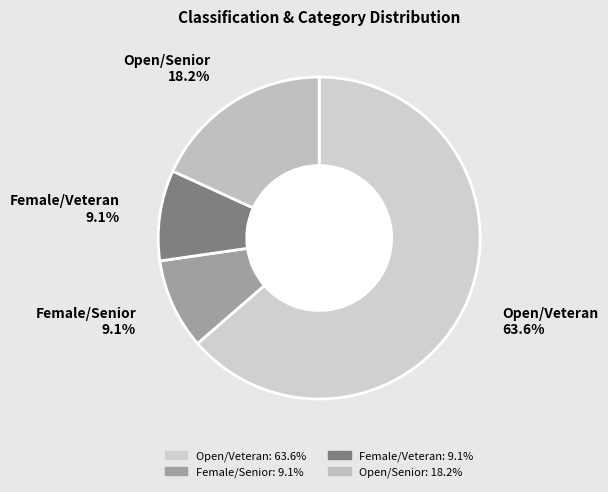

Between Open/Senior 18.2% and Open/Veteran 63.6%, which is larger?

Open/Veteran 63.6%